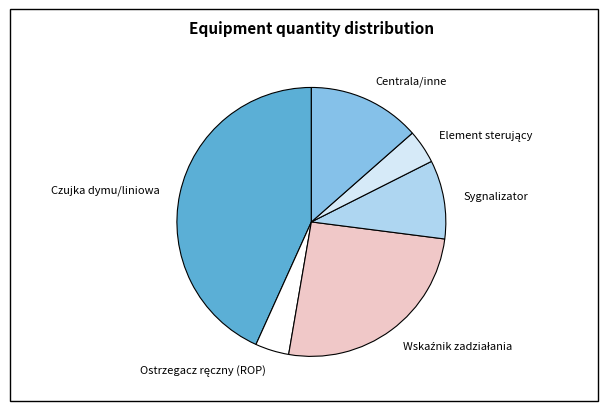

Is there any slice that represents more than half of the pie?

No